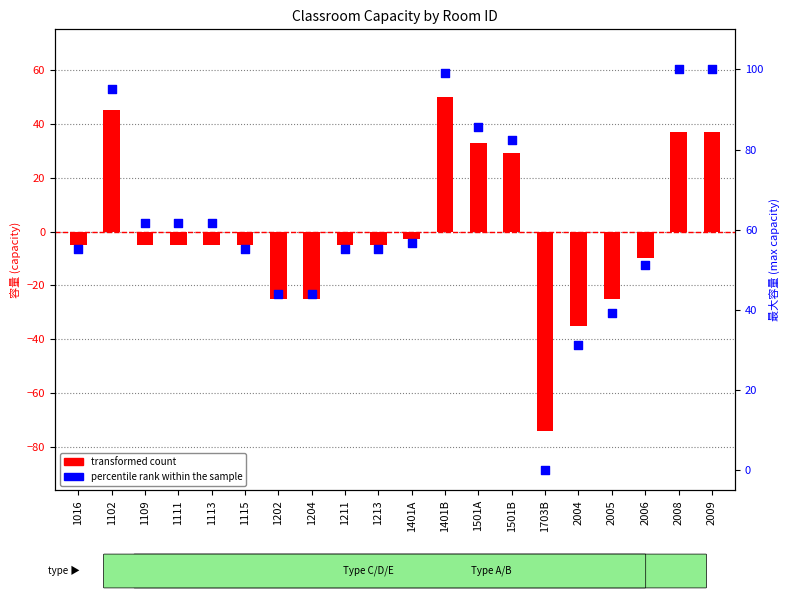

Is the value of percentile rank within the sample at 2006 greater than the value of transformed count at 2005?

Yes